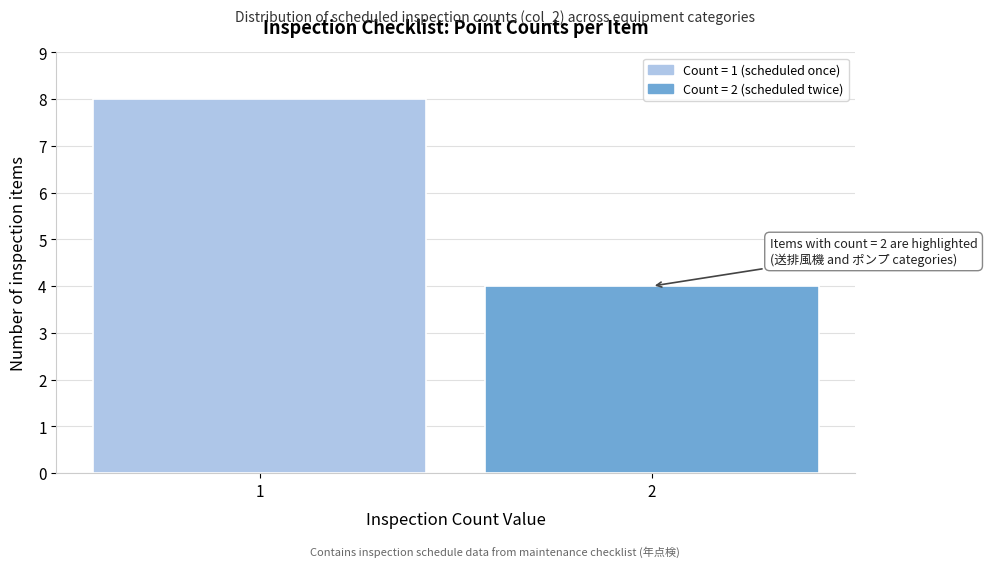

Reading right to left, extract all data points from this chart.

2=4	1=8